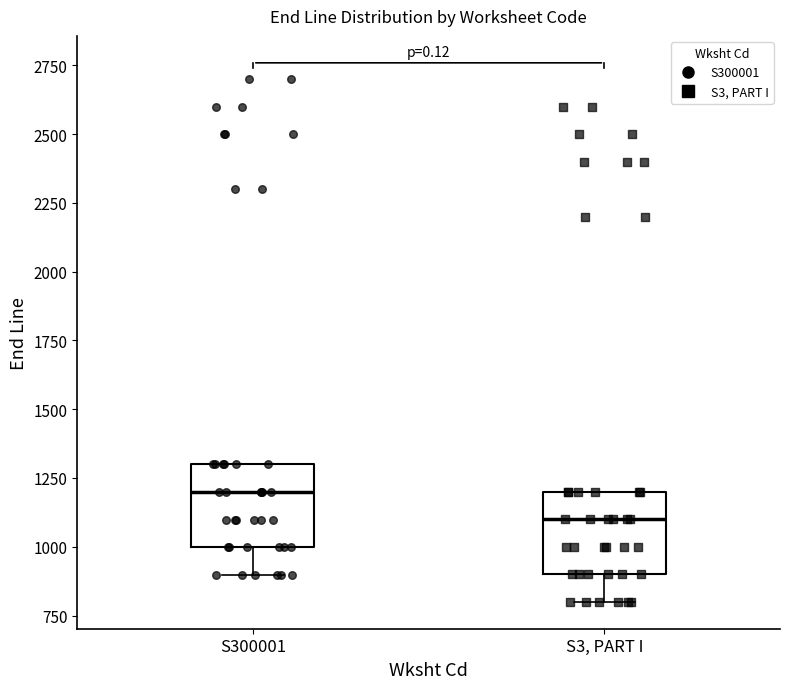

Where does the median line of the box for S300001 sit on the y-axis? The values are not printed on the chart, so give them approximately, as read against the axis.

1200